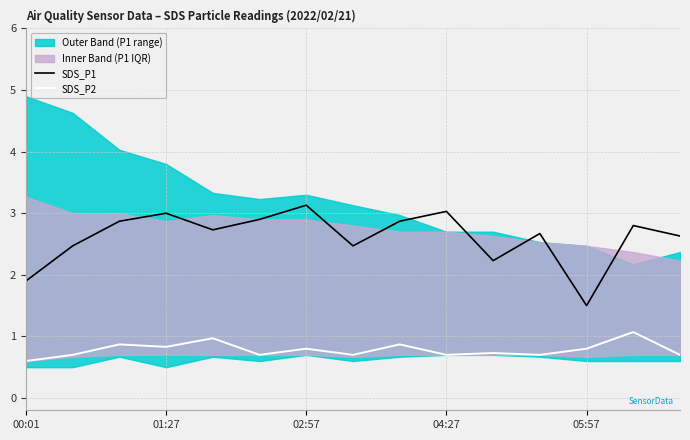

Which series has the largest total across all categories?

SDS_P1